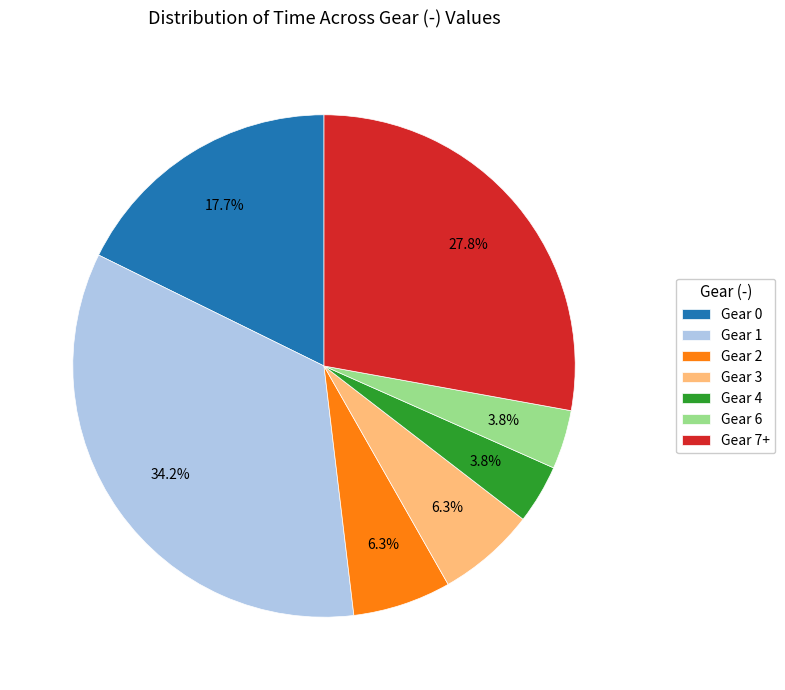

What percentage is NOT represented by Gear 2?

93.7%